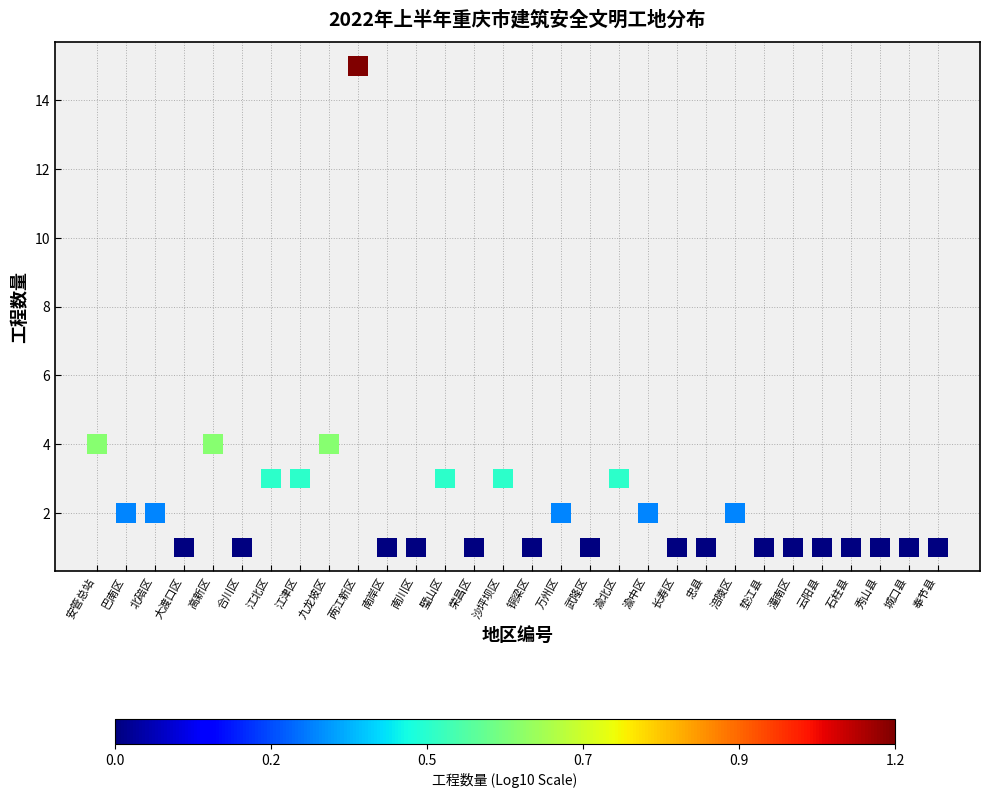

What is the range of Y values (max minus min)?

14